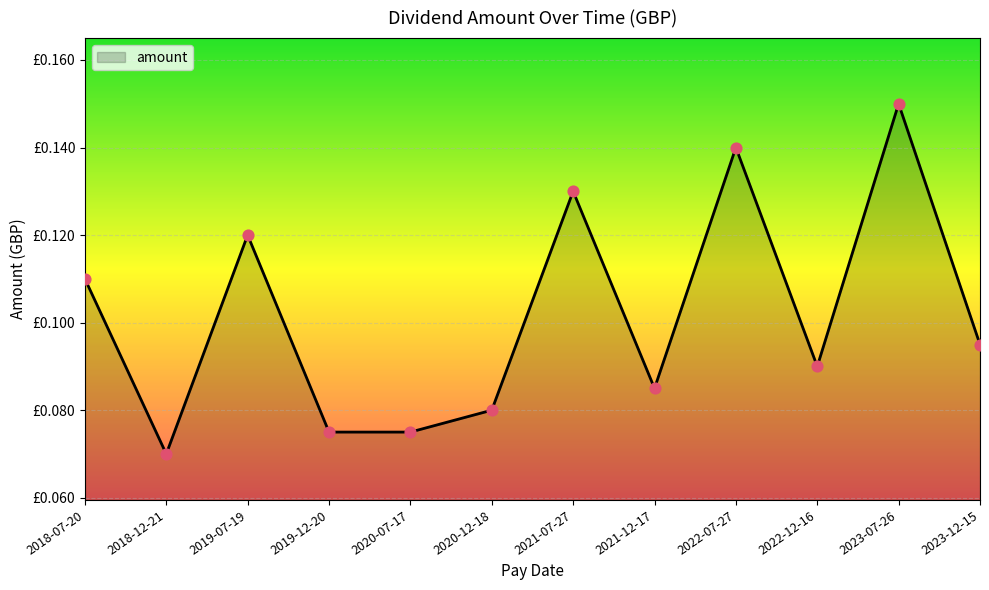

Which has a higher value, 2019-12-20 or 2018-07-20?

2018-07-20